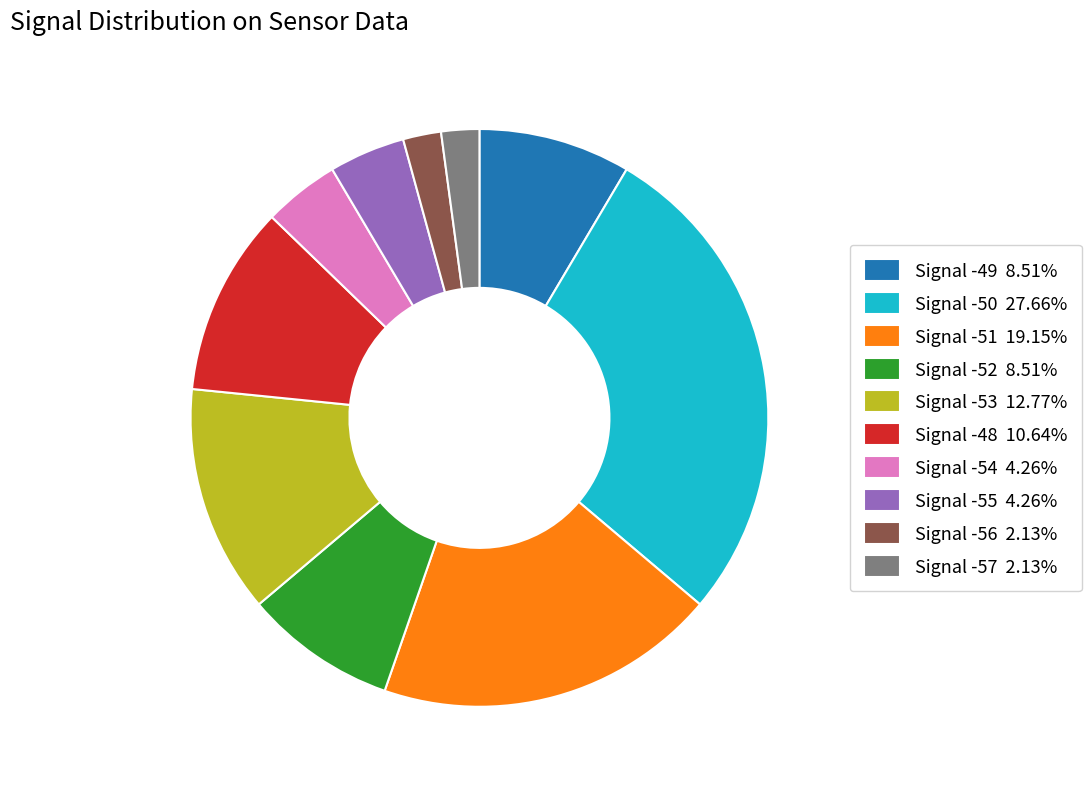

True or false: Signal -52 accounts for 20% of the total.

False